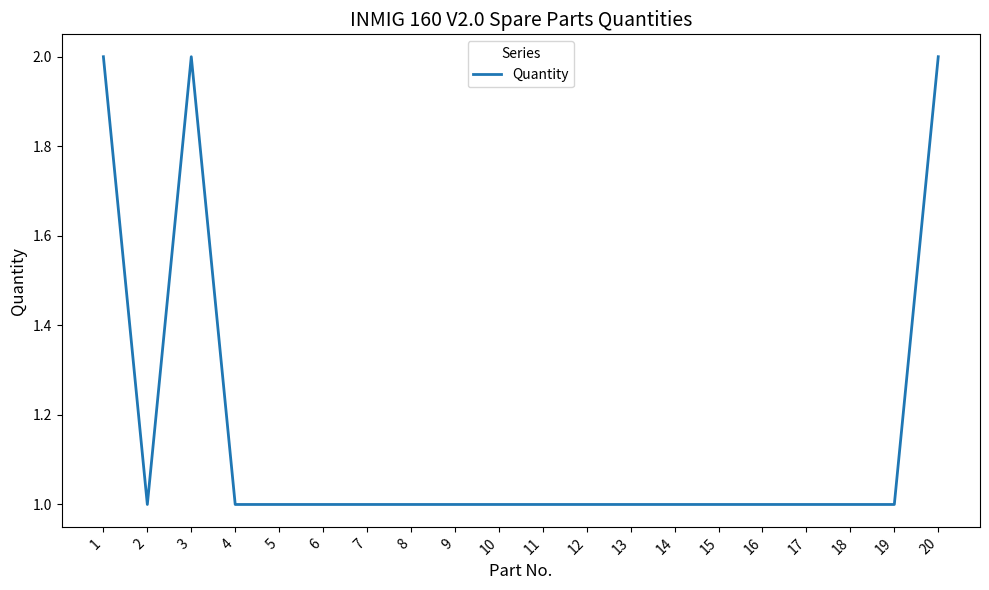

Approximately how many times larger is the value at 20 compared to 19?

2.0